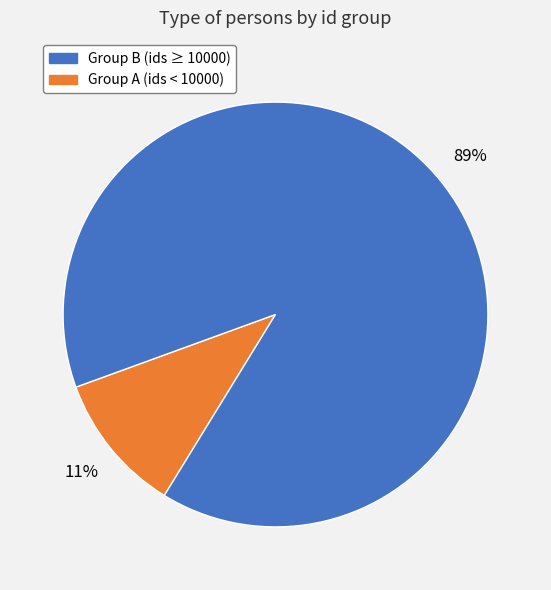

To the nearest percent, what is the average slice percentage?

50%